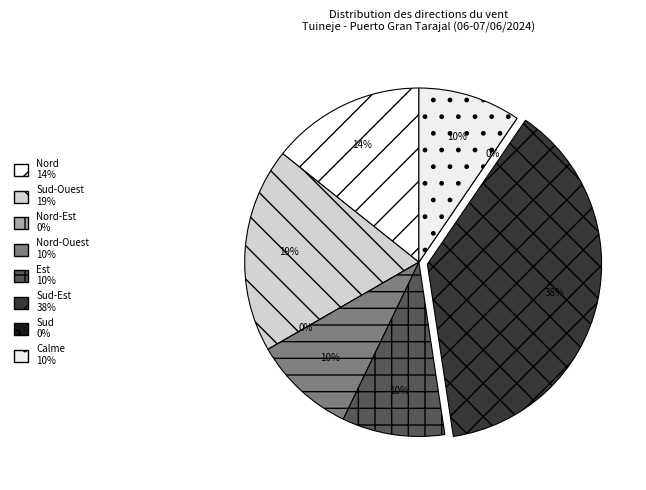

Count the number of slices in the pie.

8